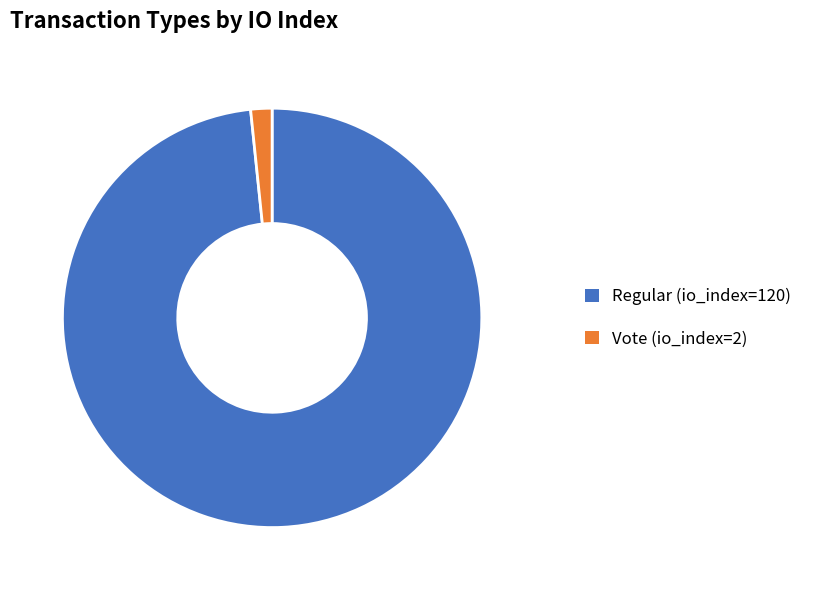

Combined, do Regular (io_index=120) and Vote (io_index=2) account for over 50%?

Yes